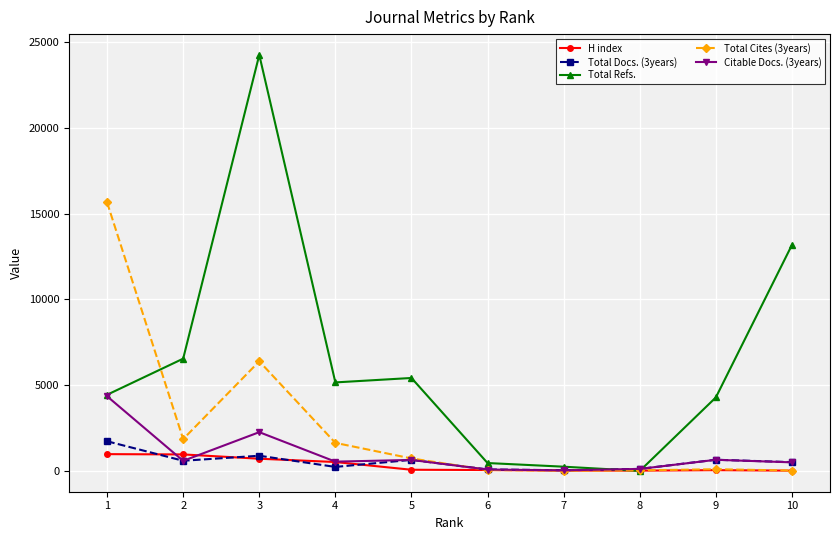

List the series in order of their peak value, lowest first.

H index, Total Docs. (3years), Citable Docs. (3years), Total Cites (3years), Total Refs.